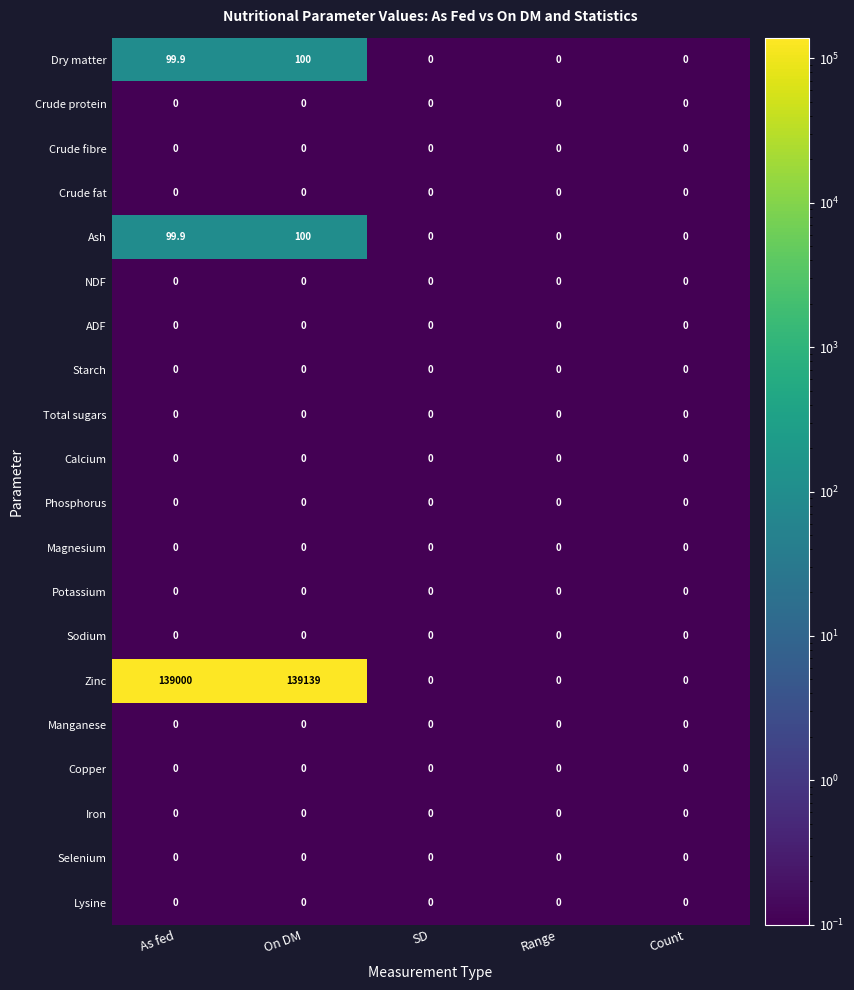

True or false: Zinc has a value of 139139.0 at On DM.

True